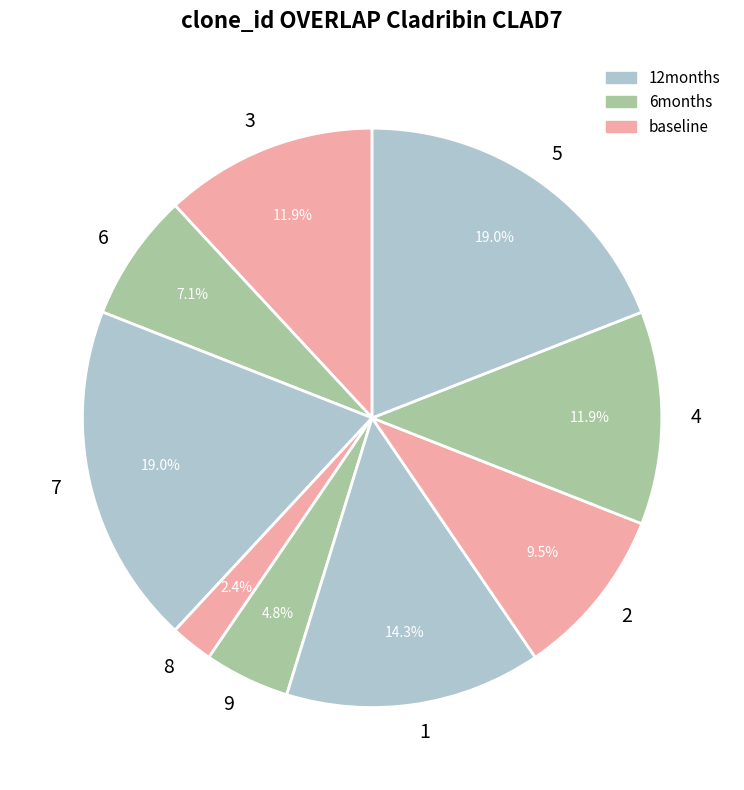

What portion of the pie excludes 2?

90.5%